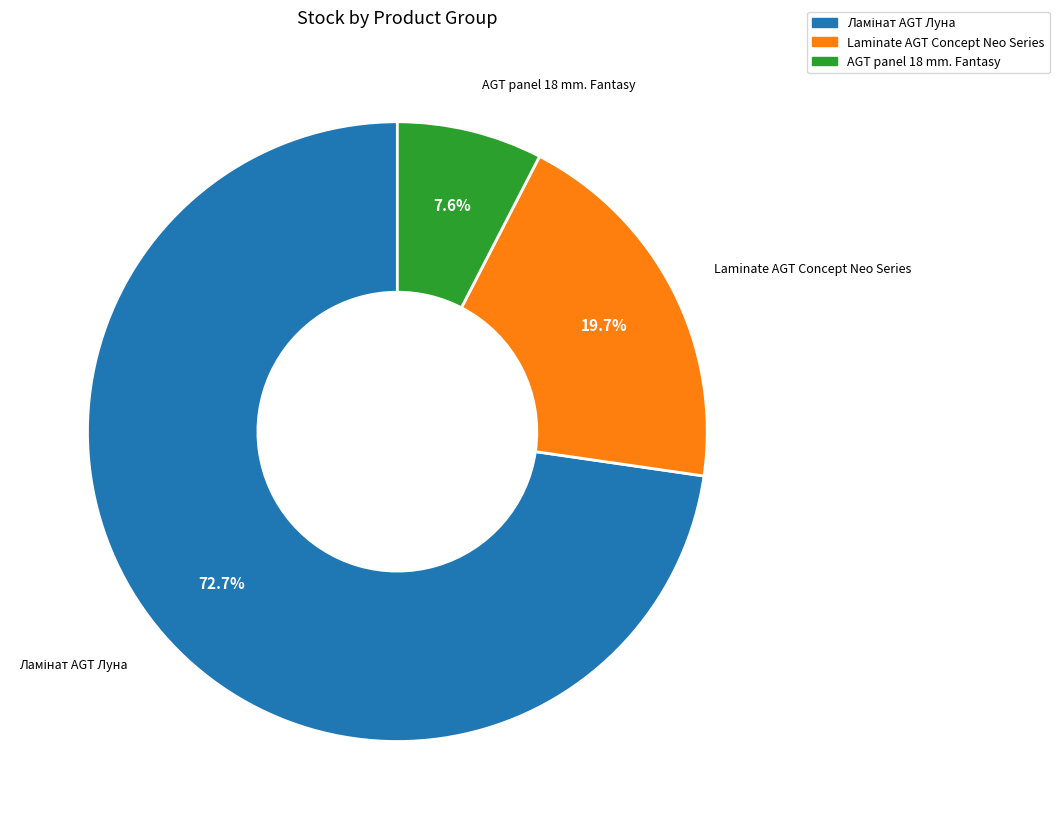

Is there any slice that represents more than half of the pie?

Yes